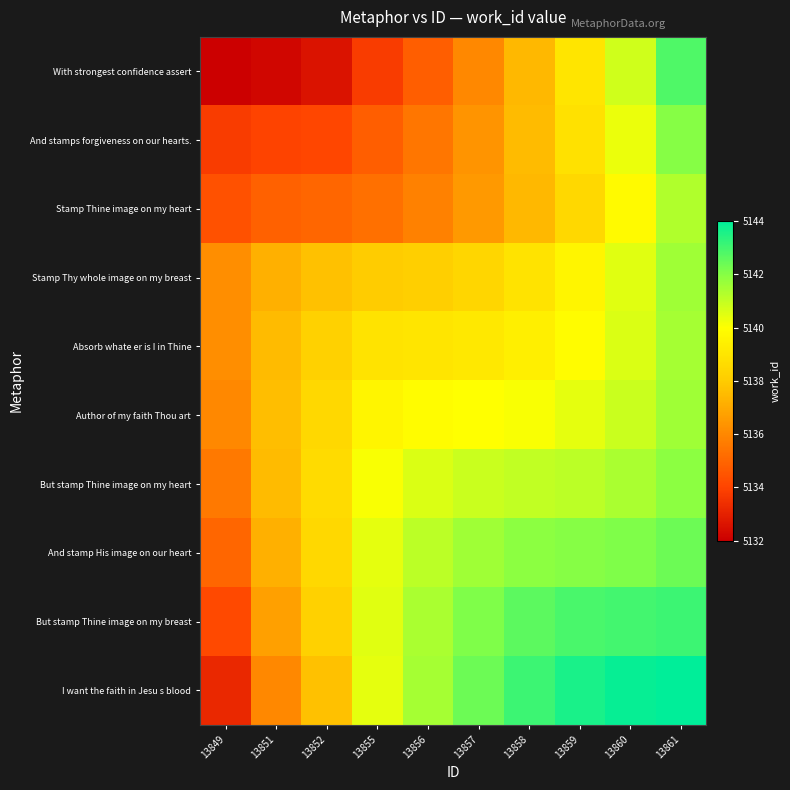

Which series changed the most between 13849 and 13851?

I want the faith in Jesu s blood